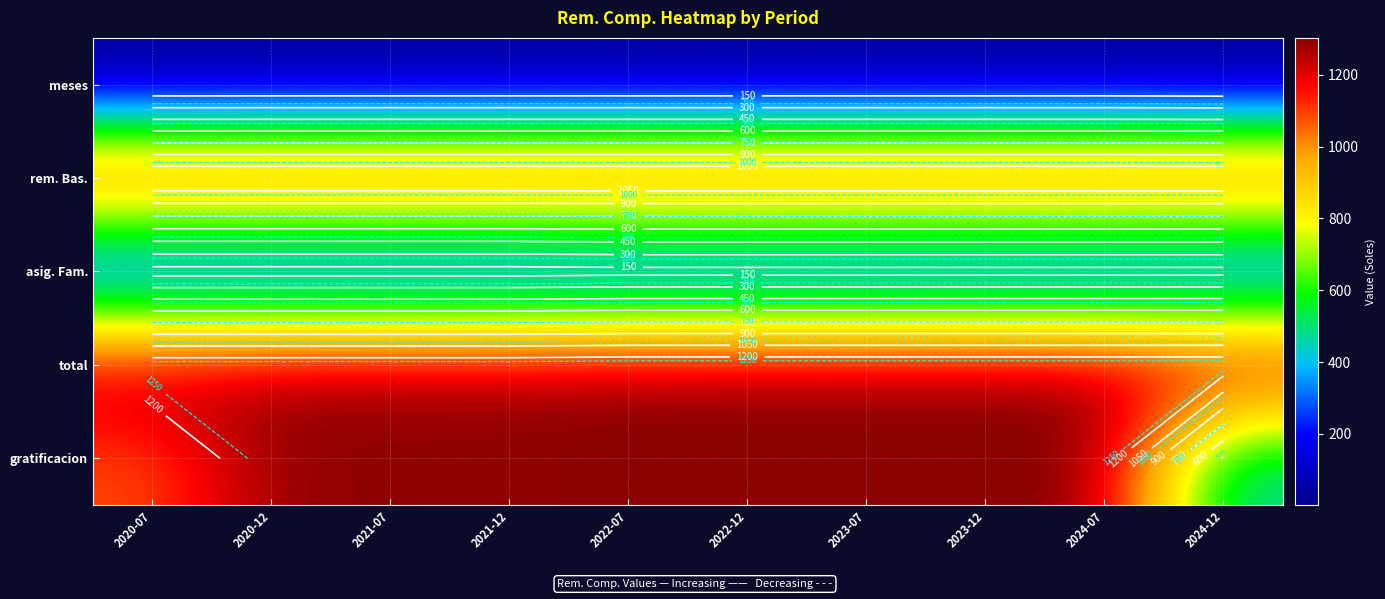

Count the number of categories in the chart.

10